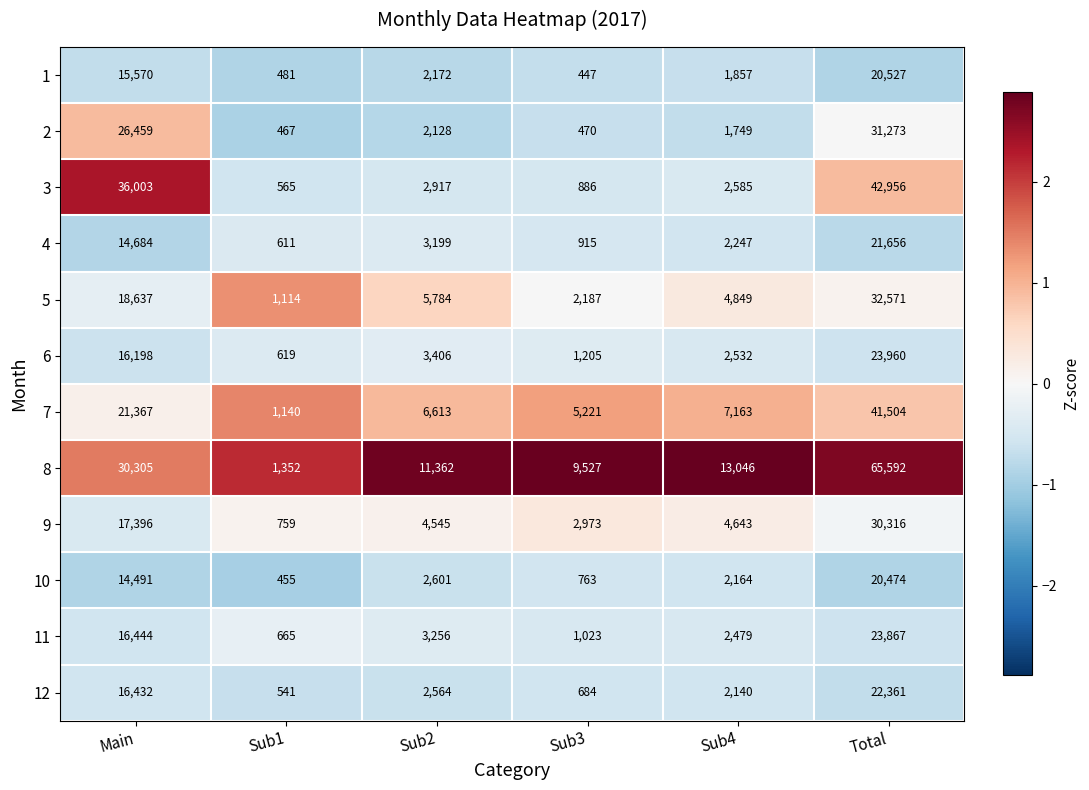

At which category is the sum across all series the highest?

Total